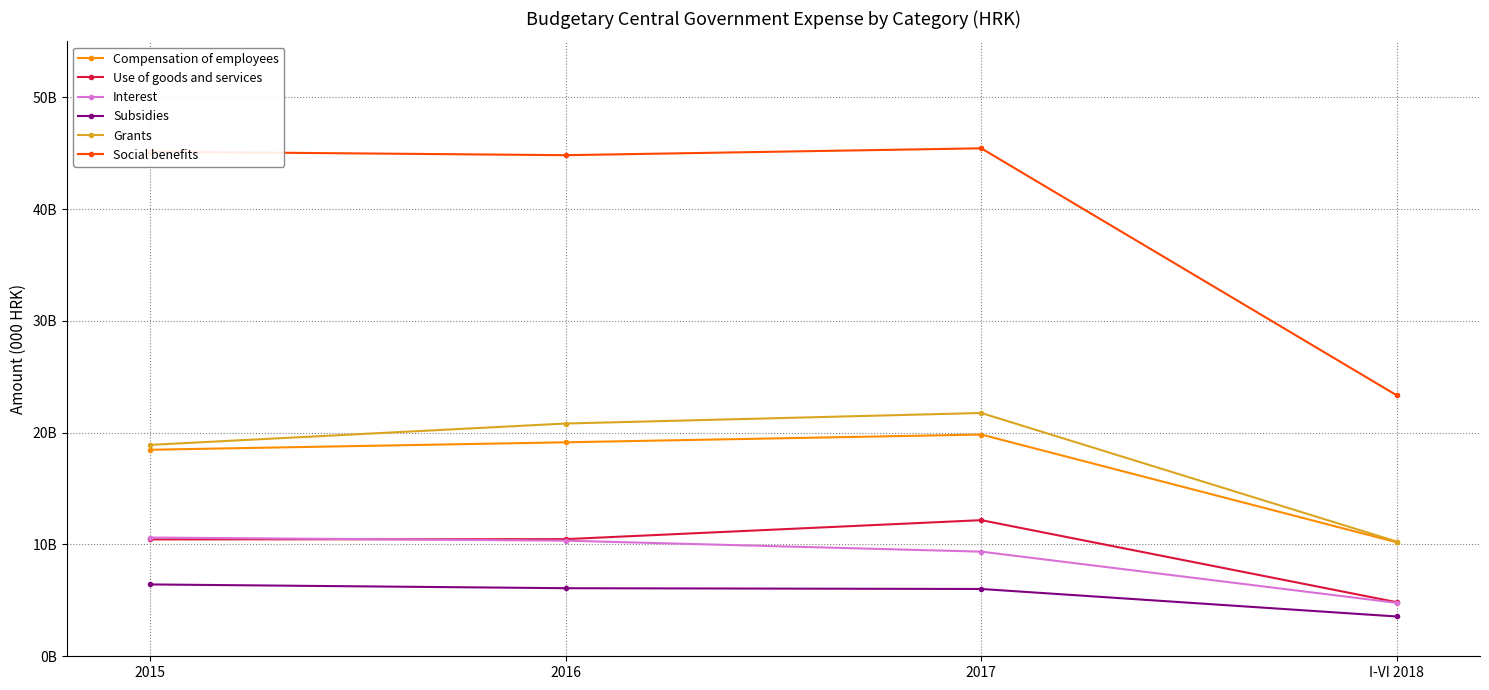

True or false: Subsidies and Compensation of employees intersect in this chart.

False